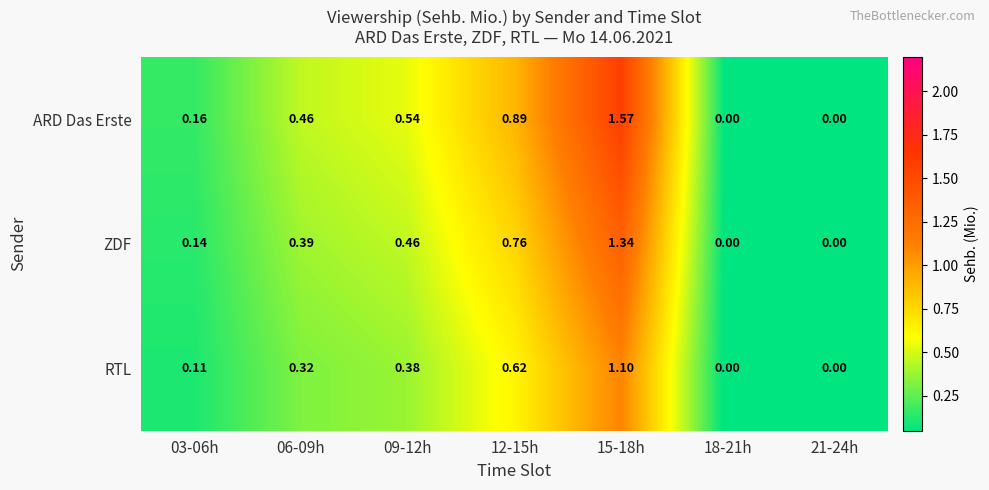

At 15-18h, list the series in order from smallest to largest.

RTL, ZDF, ARD Das Erste